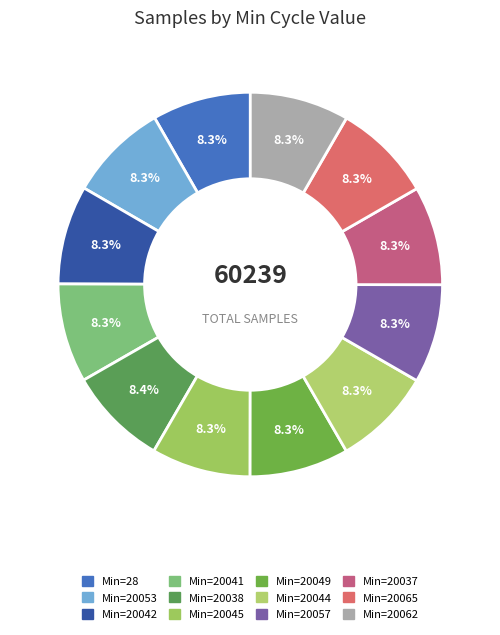

Count the number of slices in the pie.

12